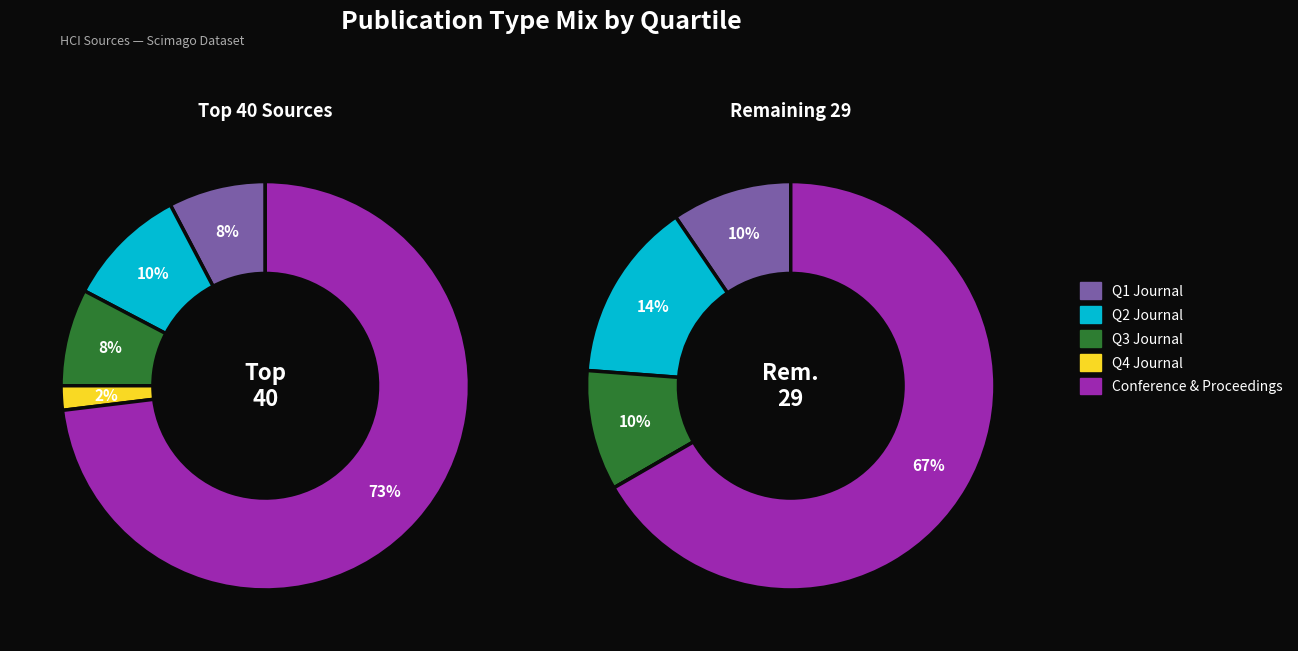

Which category has the biggest portion of the pie?

conference and proceedings